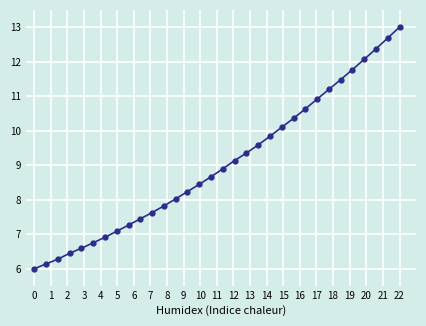

What is the greatest value displayed?

13.0